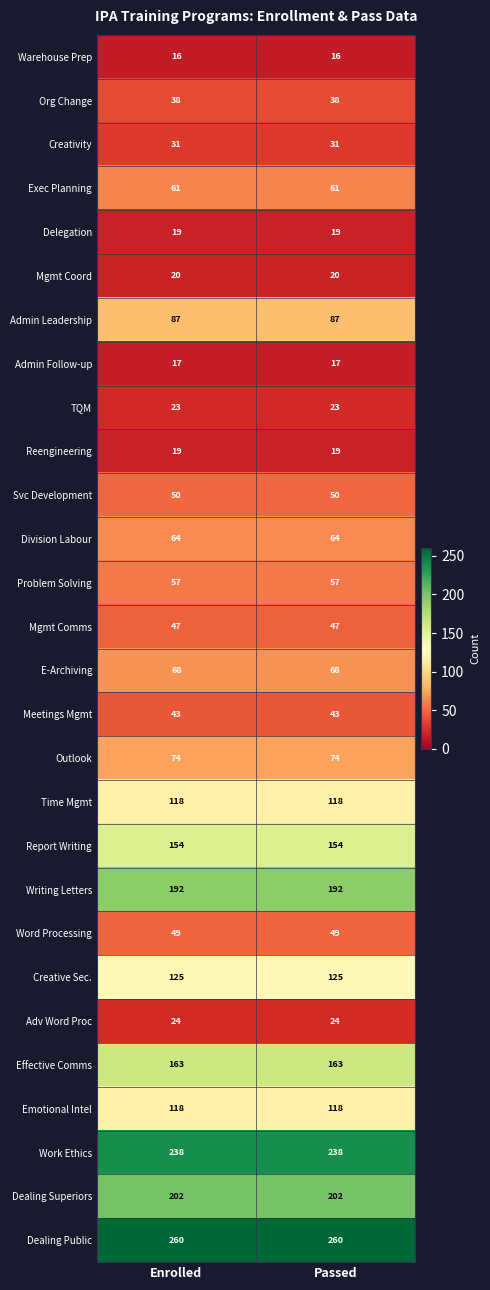

Which series has the largest total across all categories?

Dealing Public